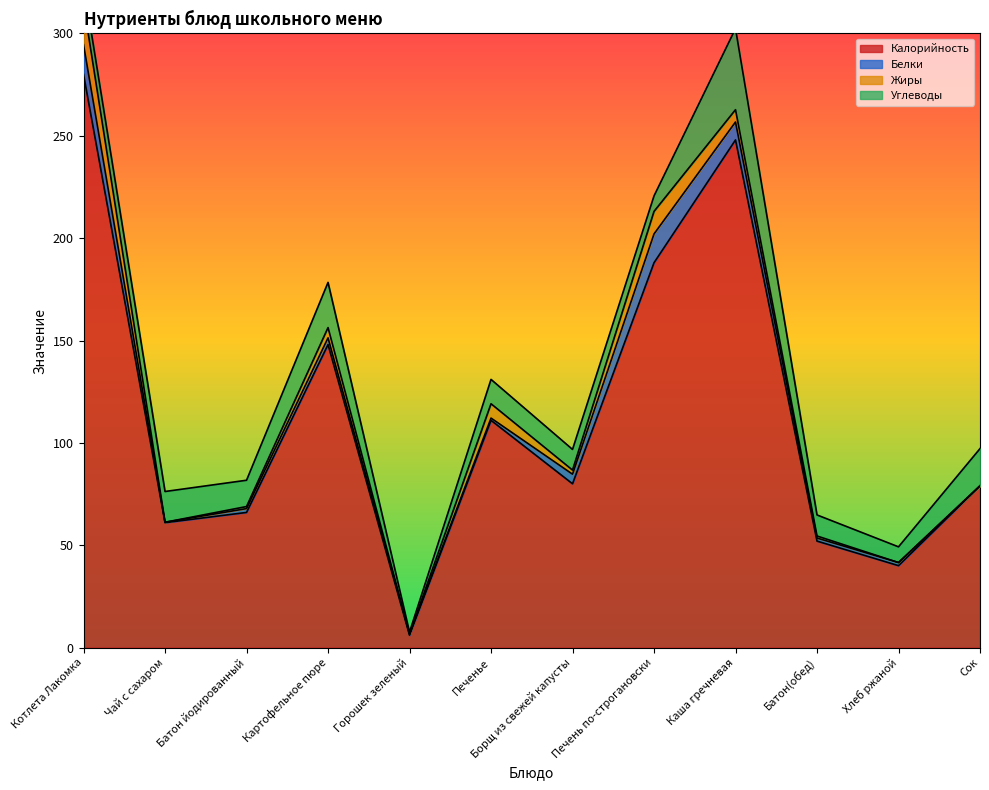

Is it true that Белки equals 4.7 at Борщ из свежей капусты?

True